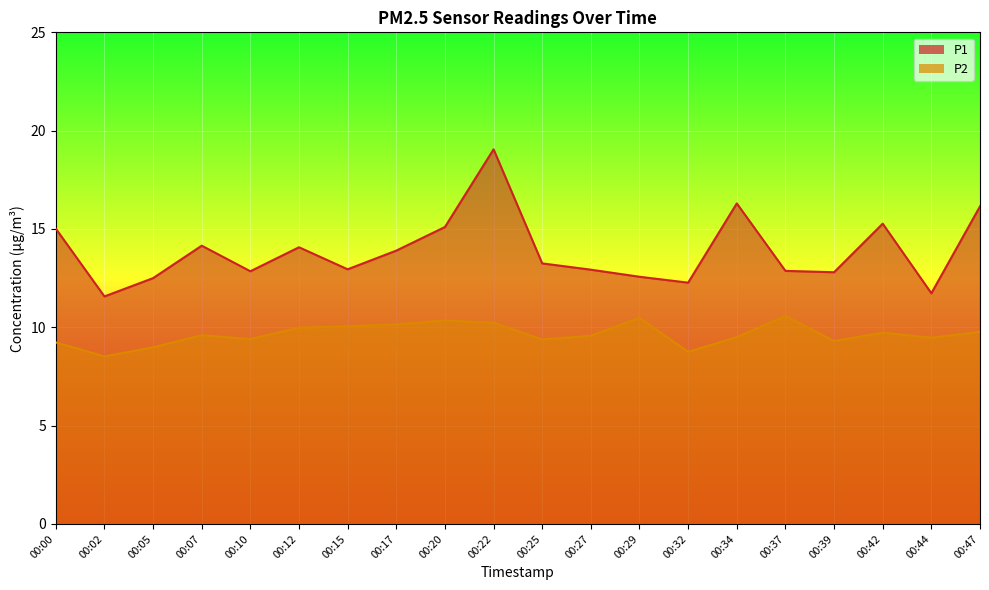

In P2, how many points are higher than both neighbors (excluding endpoints)?

5